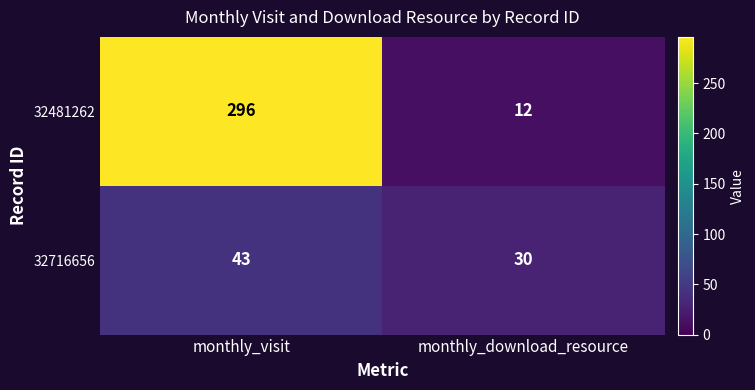

The value of 32481262 at monthly_visit is 296. True or false?

True